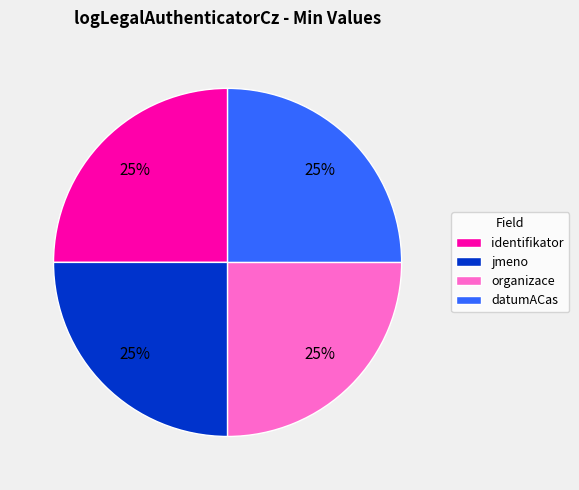

Does any single category account for the majority?

No